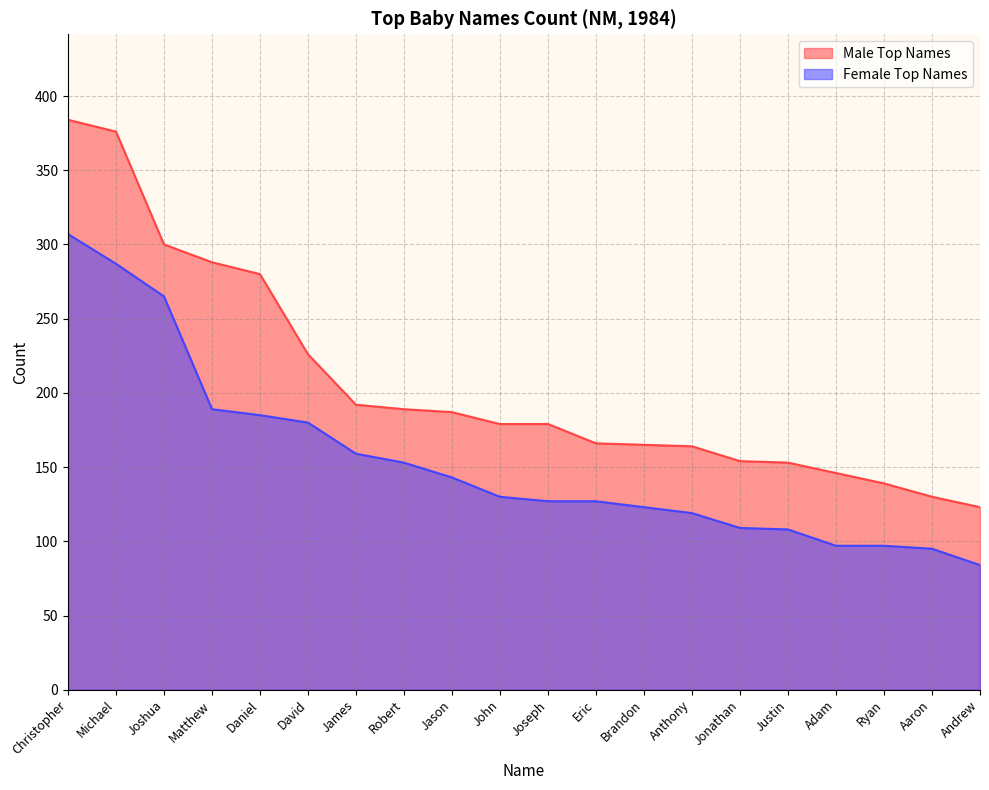

Reading right to left, what are all the values shown in this chart?

Male Top Names: Andrew=123	Aaron=130	Ryan=139	Adam=146	Justin=153	Jonathan=154	Anthony=164	Brandon=165	Eric=166	Joseph=179	John=179	Jason=187	Robert=189	James=192	David=226	Daniel=280	Matthew=288	Joshua=300	Michael=376	Christopher=384
Female Top Names: Andrew=84	Aaron=95	Ryan=97	Adam=97	Justin=108	Jonathan=109	Anthony=119	Brandon=123	Eric=127	Joseph=127	John=130	Jason=143	Robert=153	James=159	David=180	Daniel=185	Matthew=189	Joshua=265	Michael=287	Christopher=307